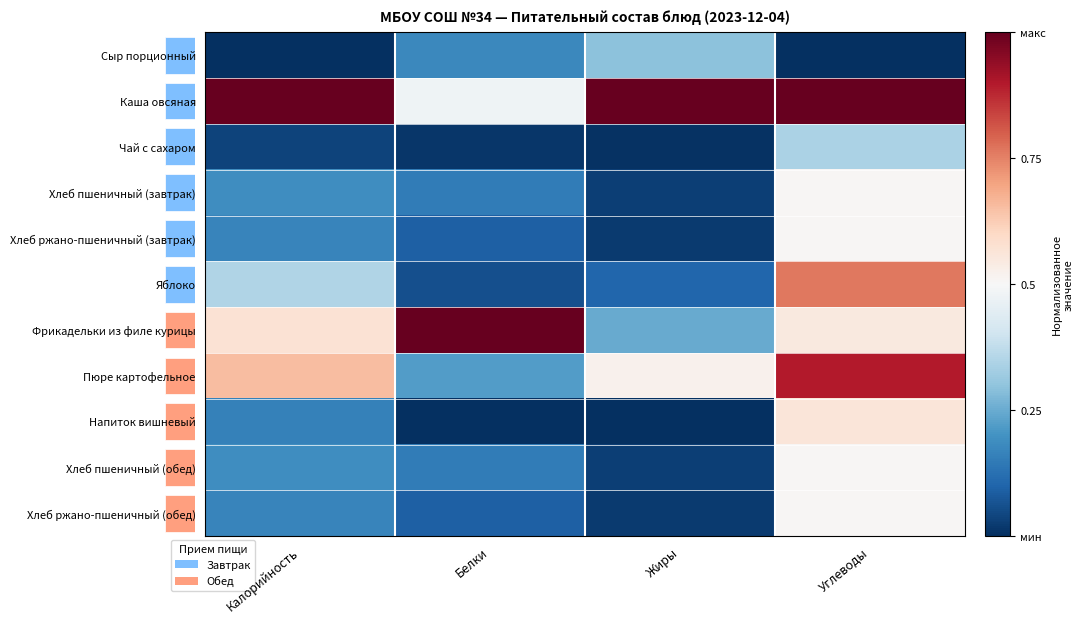

What is the highest value of the Яблоко series?

0.8